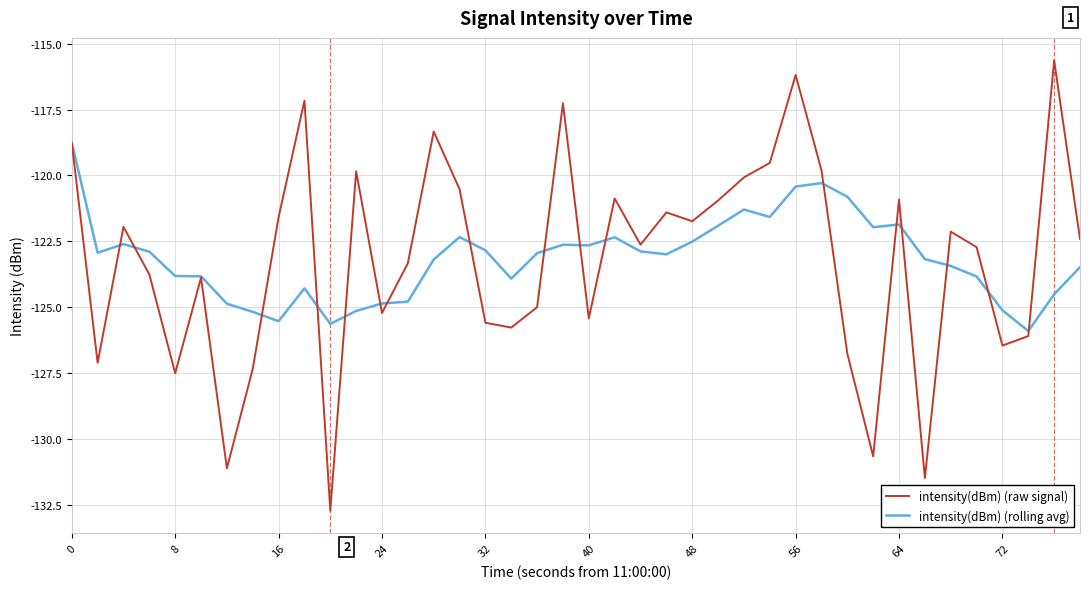

Which series has the widest spread of values?

intensity(dBm) (raw signal)